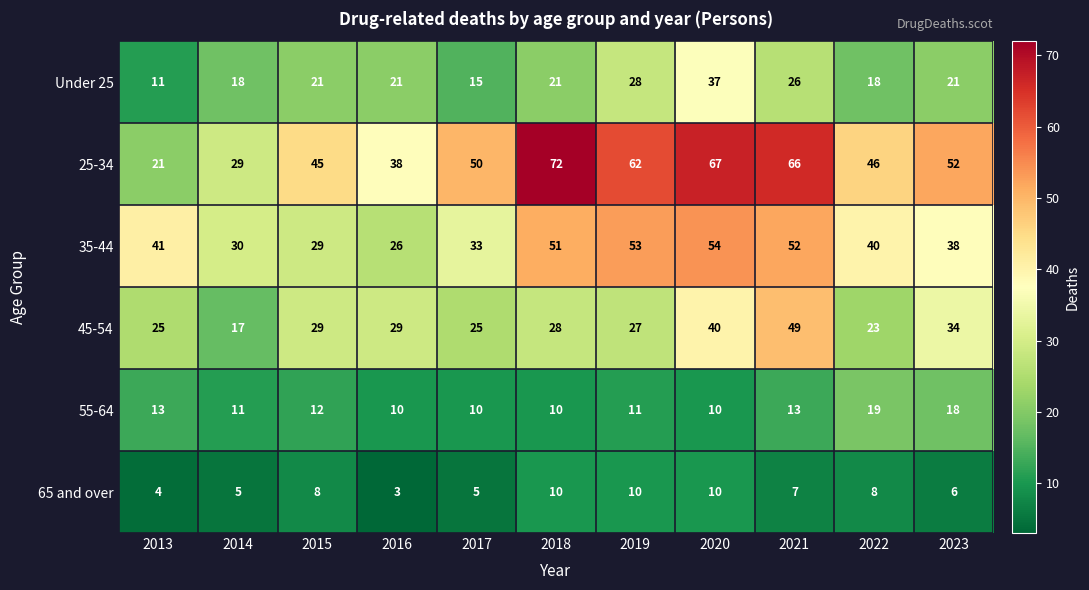

What is the average value of the 65 and over series?

7